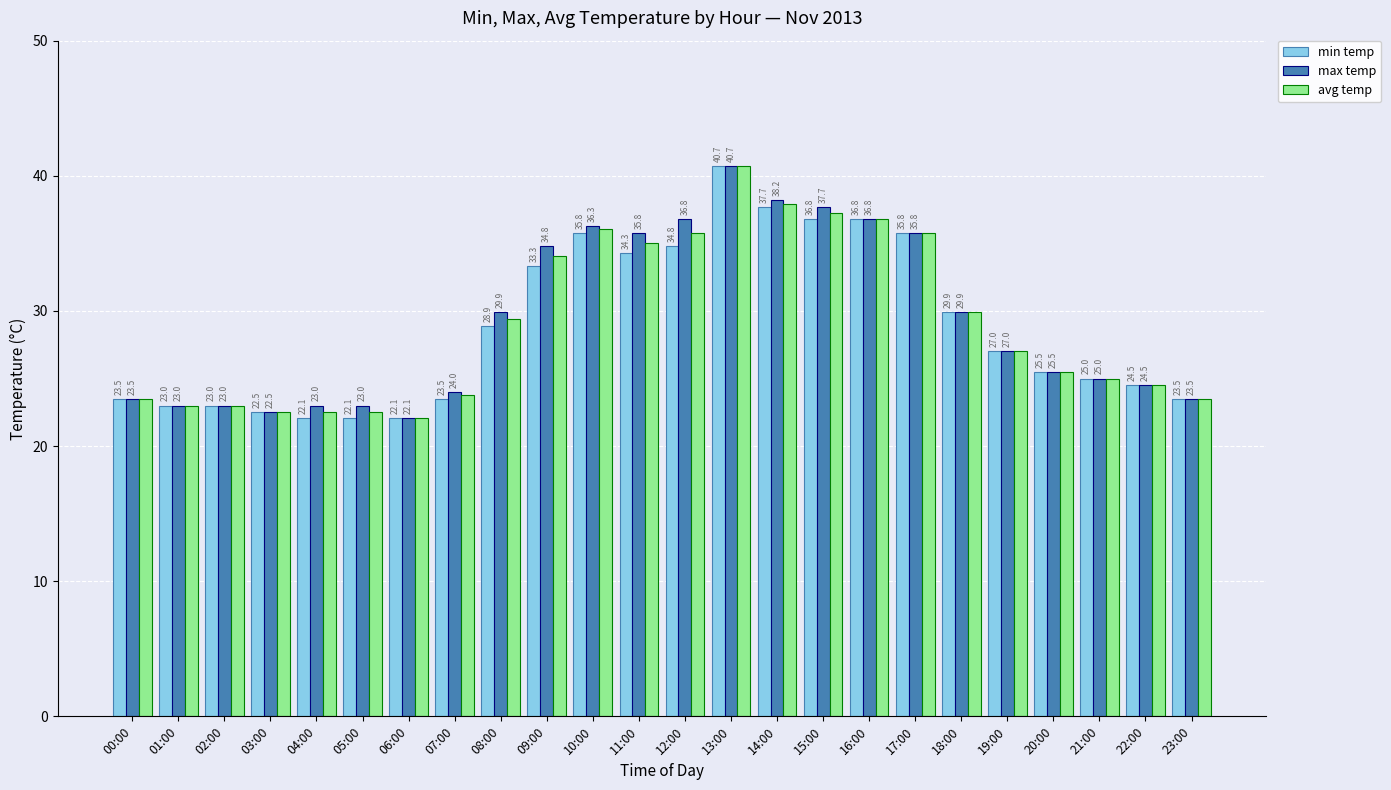

What is the label of the 24th bar from the right?

00:00